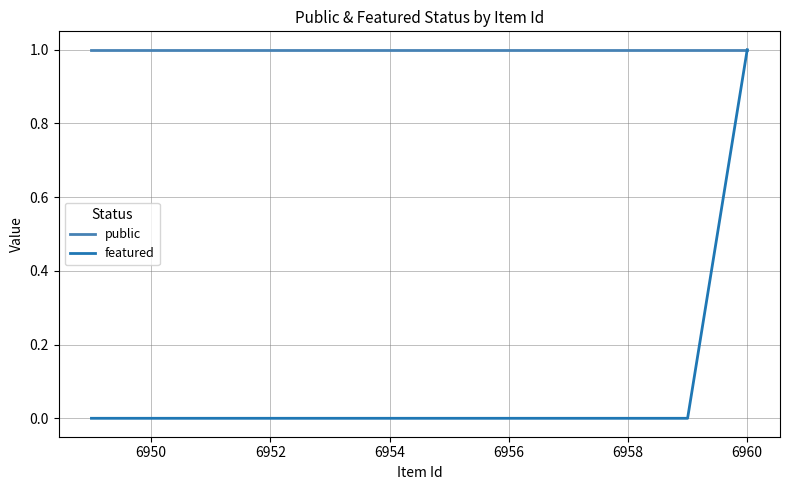

True or false: public and featured cross at least once.

False